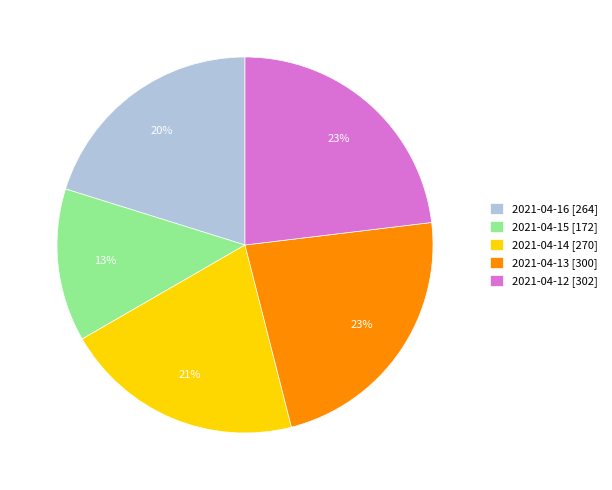

Approximately how many times larger is the value at 2021-04-12 [302] compared to 2021-04-14 [270]?

1.1